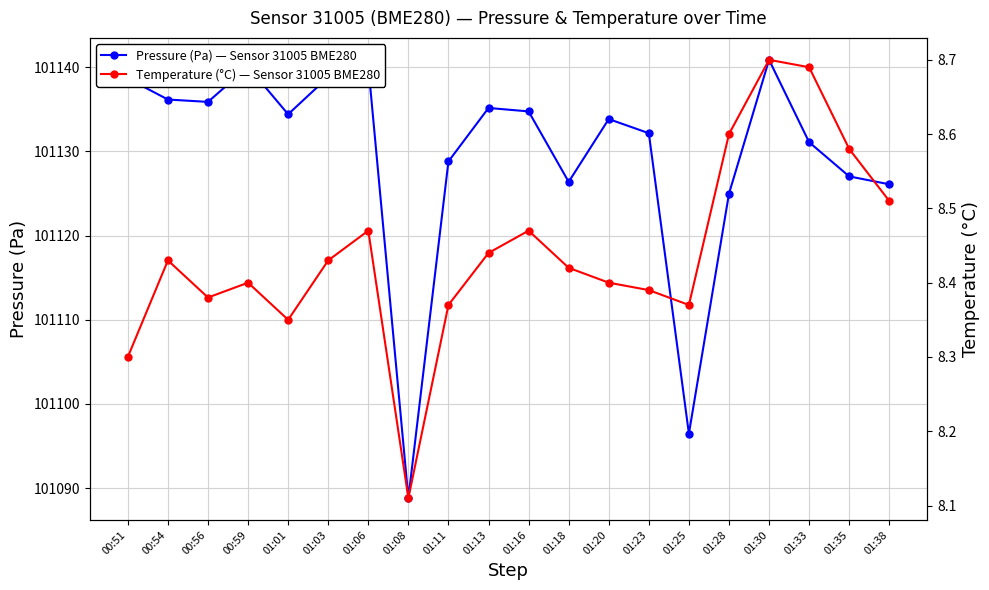

What is the total value across all series at 01:20?

101142.2